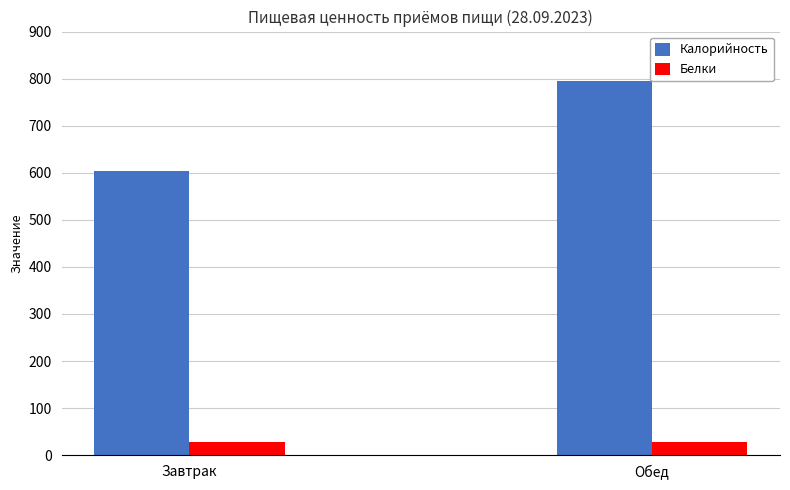

Between Завтрак and Обед, which series saw the biggest shift?

Калорийность